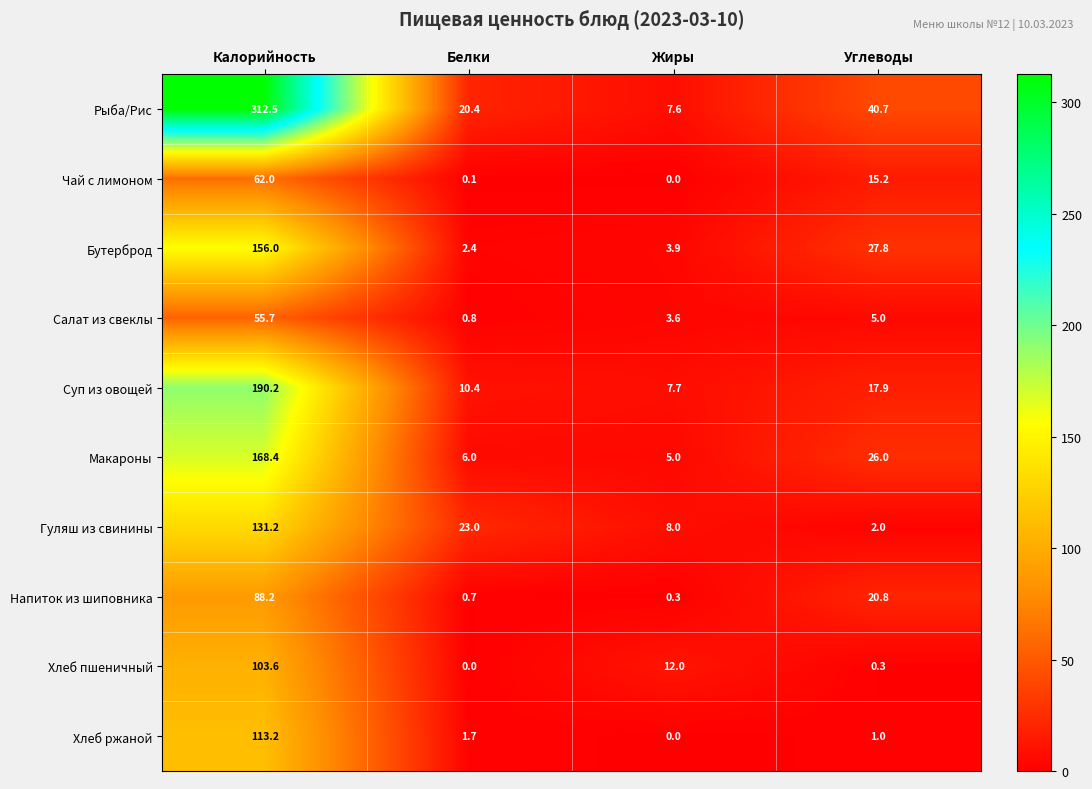

Which series has the largest range (max minus min)?

Рыба/Рис